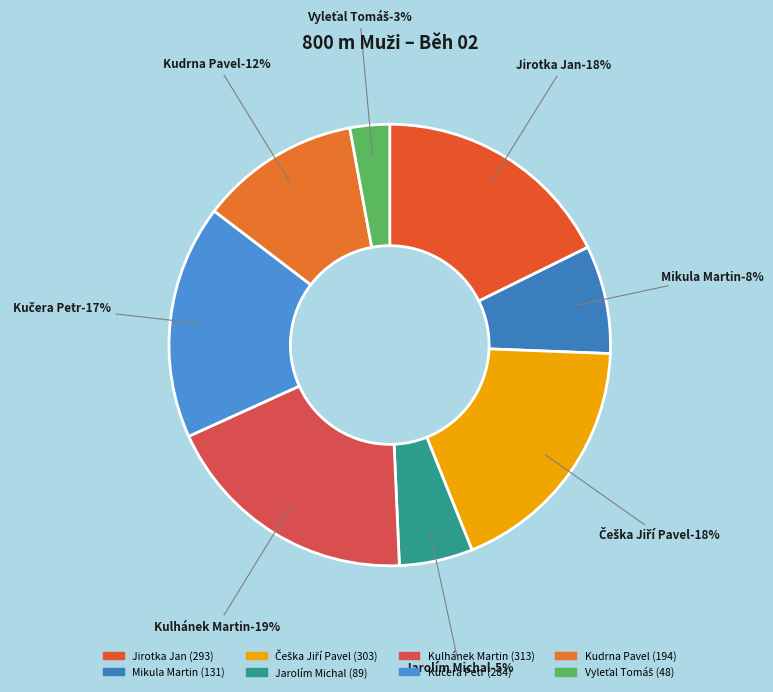

The Mikula Martin slice represents 8% of the pie. True or false?

True